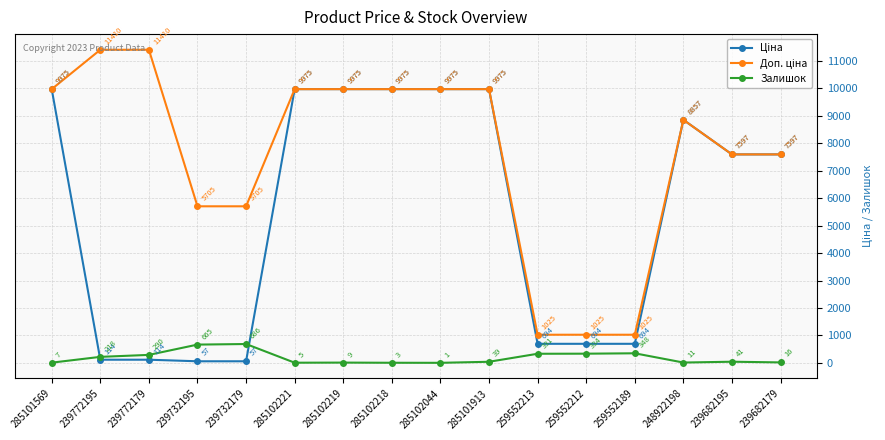

At which label does Залишок reach its peak?

239732179